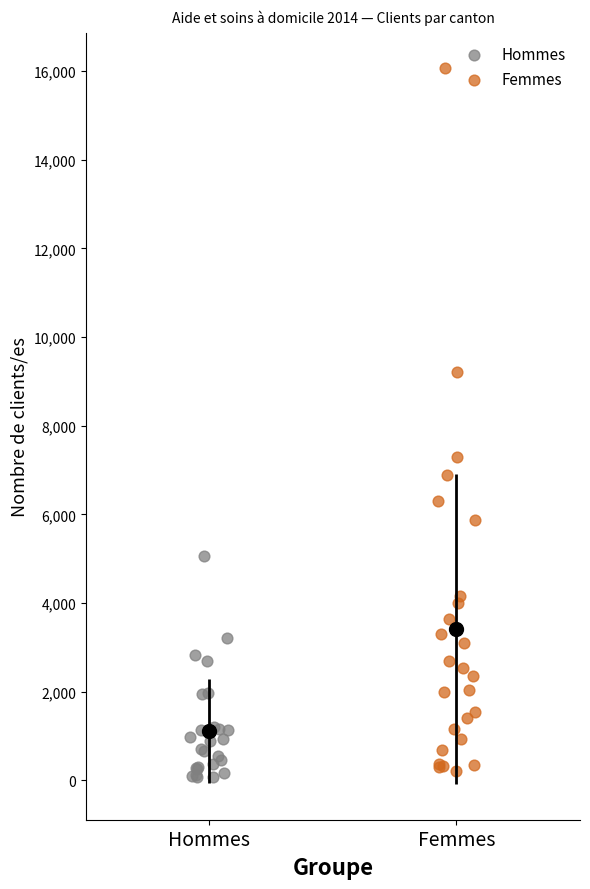

Which series has the largest Y range (max minus min)?

Femmes